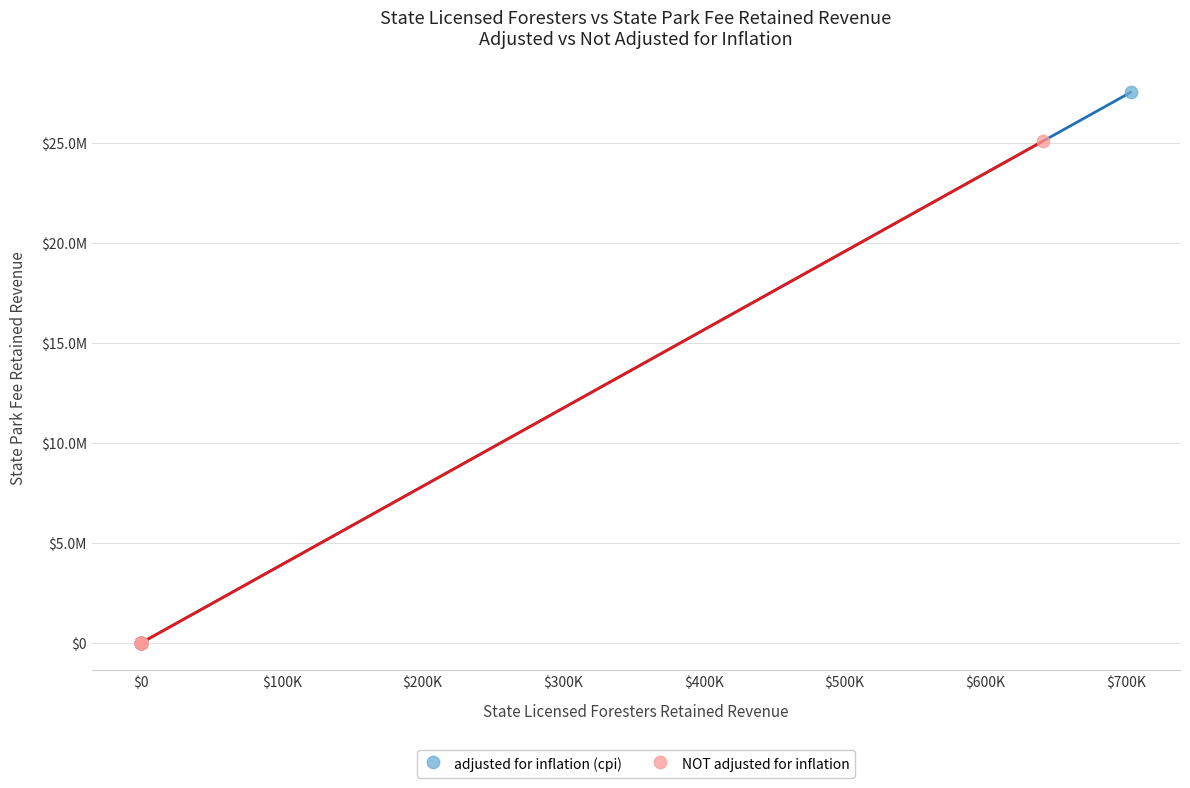

What are all the series names shown in the legend?

adjusted for inflation (cpi), NOT adjusted for inflation